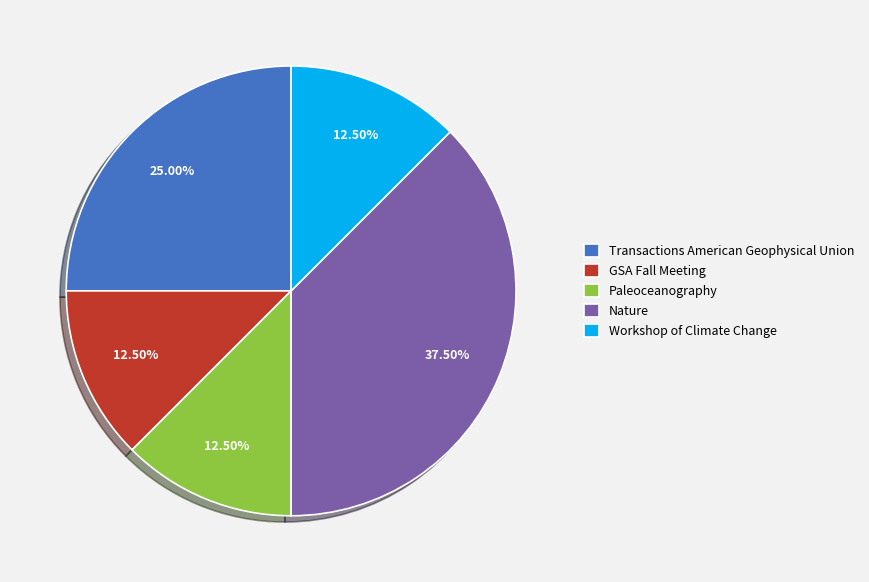

To the nearest percent, what is the difference between the largest and smallest slice percentages?

25%